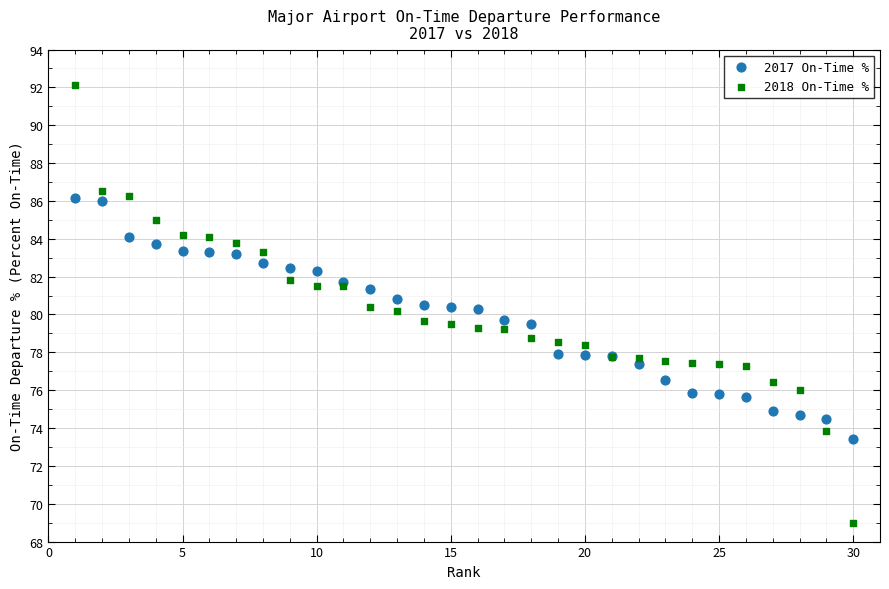

Which series reaches the minimum Y coordinate?

2018 On-Time %